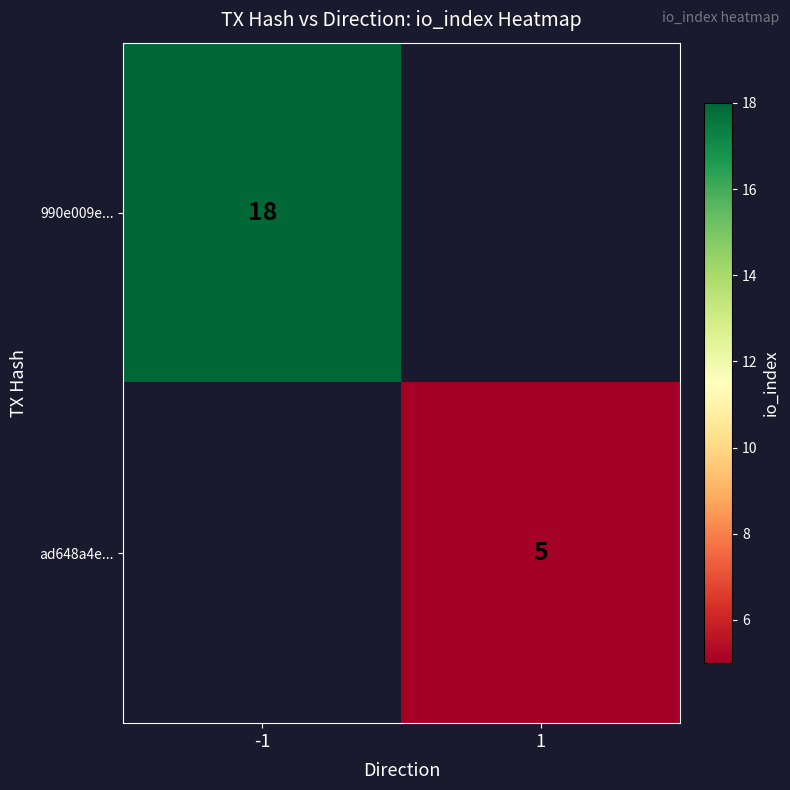

The value of ad648a4e... at 1 is 5. True or false?

True